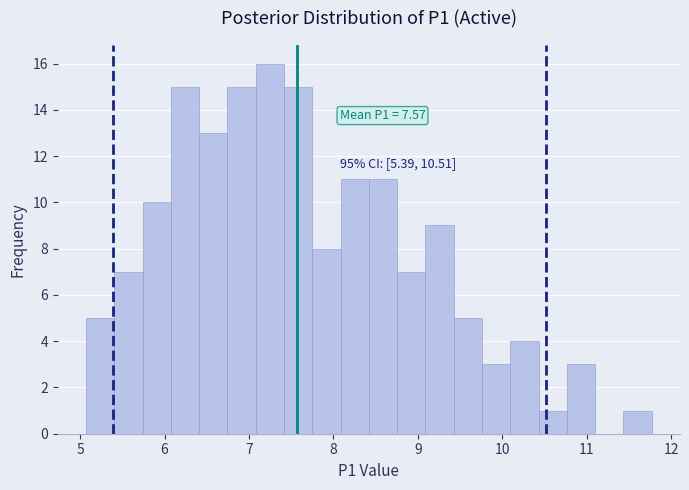

Read against the x-axis, roughly where is the centre of the tallest bar?

7.2